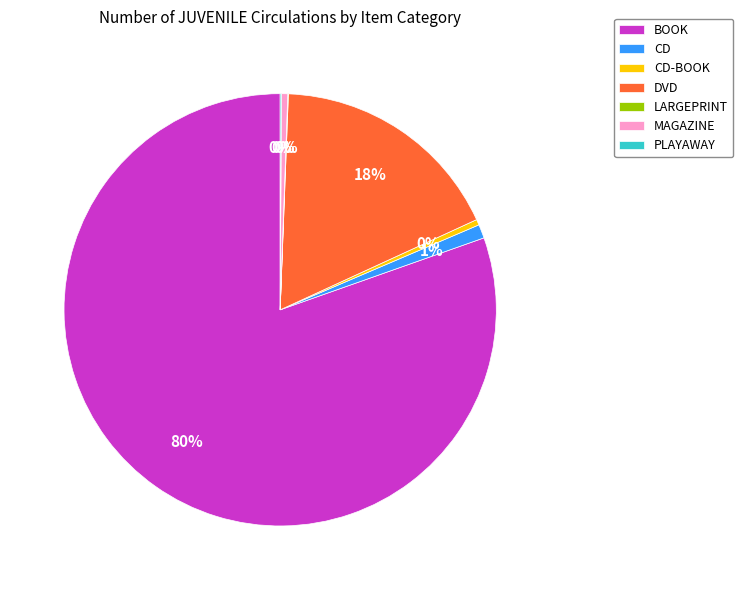

Is there a majority slice in this chart?

Yes